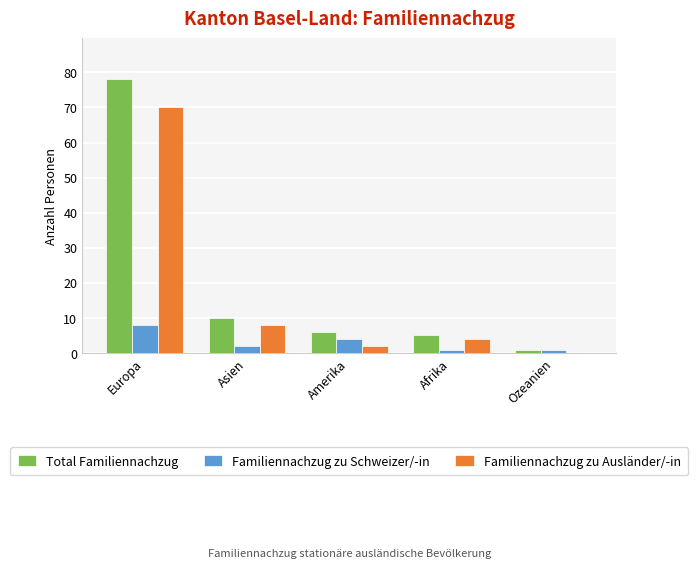

What is the sum of the Total Familiennachzug values at Asien and Amerika?

16